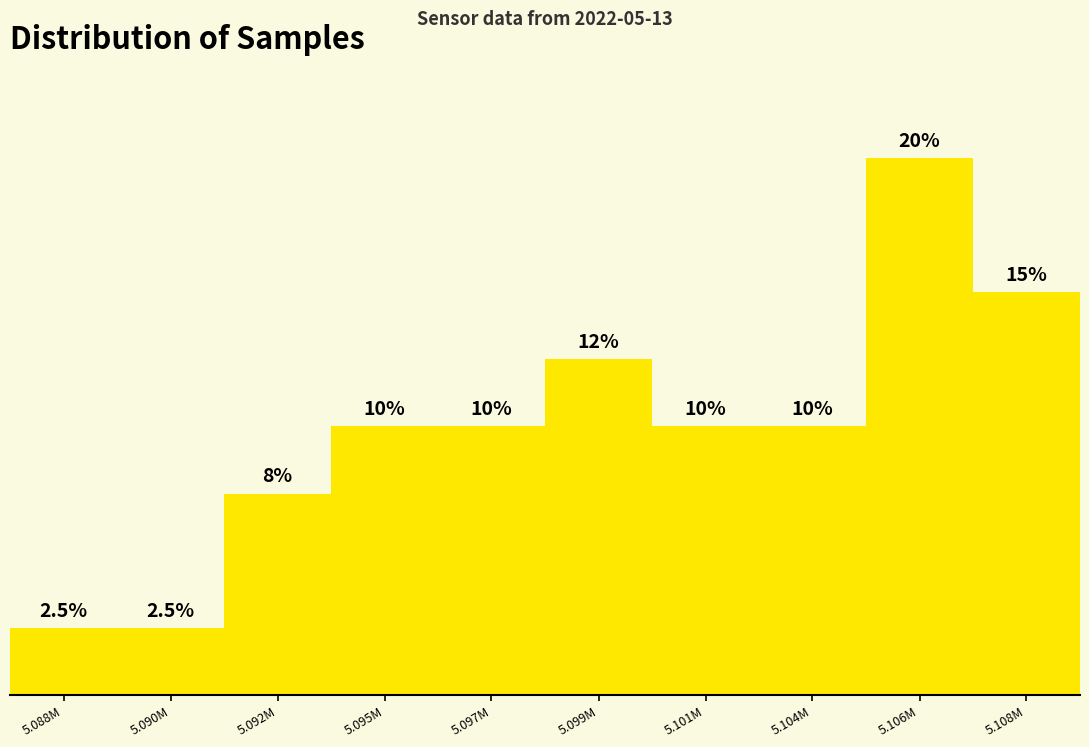

What is the label of the 9th bar from the right?

5.090M